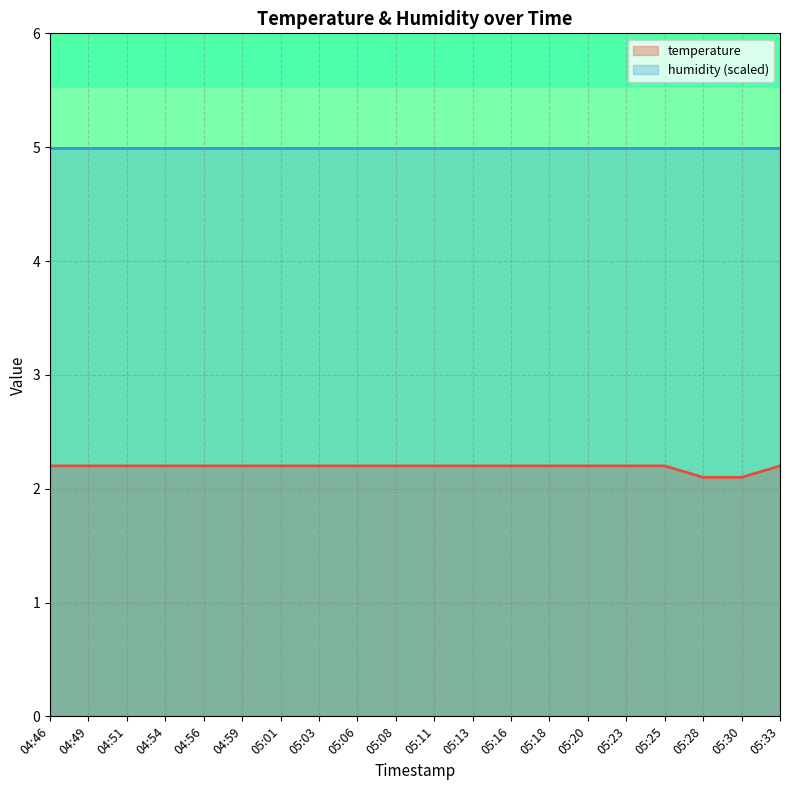

Reading right to left, extract all data points from this chart.

05:33=2.2	05:30=2.1	05:28=2.1	05:25=2.2	05:23=2.2	05:20=2.2	05:18=2.2	05:16=2.2	05:13=2.2	05:11=2.2	05:08=2.2	05:06=2.2	05:03=2.2	05:01=2.2	04:59=2.2	04:56=2.2	04:54=2.2	04:51=2.2	04:49=2.2	04:46=2.2